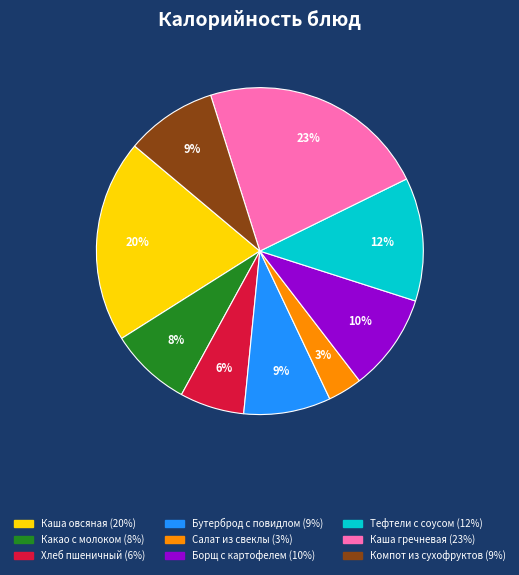

To the nearest percent, what is the average slice percentage?

11%